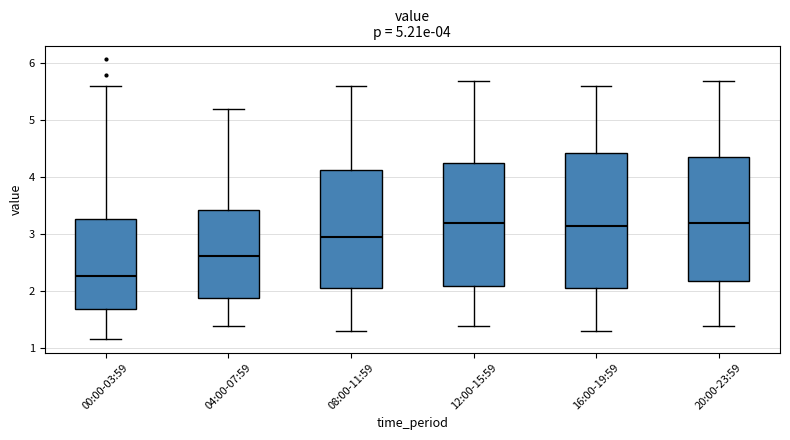

Comparing the boxes themselves (not the whiskers), which one is the tallest?

16:00-19:59